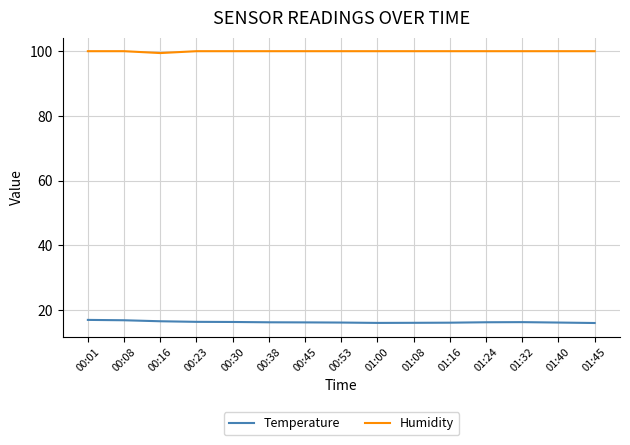

In Temperature, how many points are higher than both neighbors (excluding endpoints)?

1